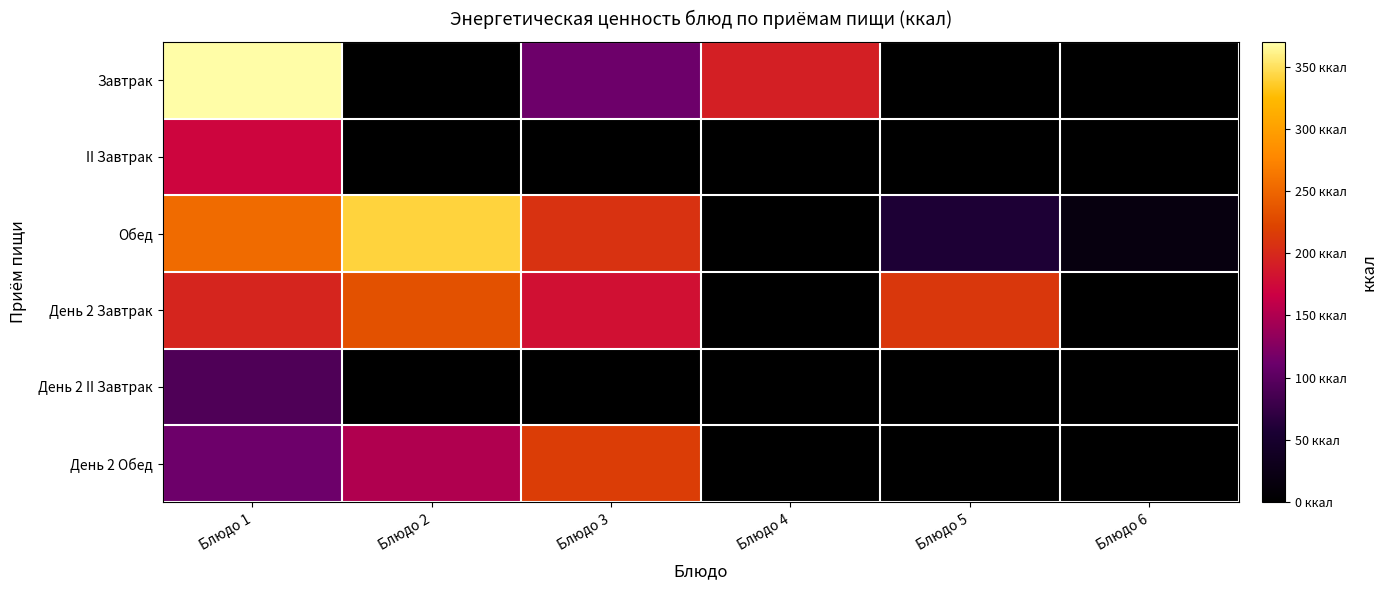

Reading right to left, transcribe all the data shown in this chart.

Завтрак: Блюдо 6=0.0	Блюдо 5=0.0	Блюдо 4=192.0	Блюдо 3=112.5	Блюдо 2=0.0	Блюдо 1=368.9
II Завтрак: Блюдо 6=0.0	Блюдо 5=0.0	Блюдо 4=0.0	Блюдо 3=0.0	Блюдо 2=0.0	Блюдо 1=171.0
Обед: Блюдо 6=16.9	Блюдо 5=58.0	Блюдо 4=0.0	Блюдо 3=207.7	Блюдо 2=341.4	Блюдо 1=254.3
День 2 Завтрак: Блюдо 6=0.0	Блюдо 5=211.2	Блюдо 4=0.0	Блюдо 3=180.1	Блюдо 2=233.0	Блюдо 1=197.2
День 2 II Завтрак: Блюдо 6=0.0	Блюдо 5=0.0	Блюдо 4=0.0	Блюдо 3=0.0	Блюдо 2=0.0	Блюдо 1=92.0
День 2 Обед: Блюдо 6=0.0	Блюдо 5=0.0	Блюдо 4=0.0	Блюдо 3=216.4	Блюдо 2=150.9	Блюдо 1=112.5